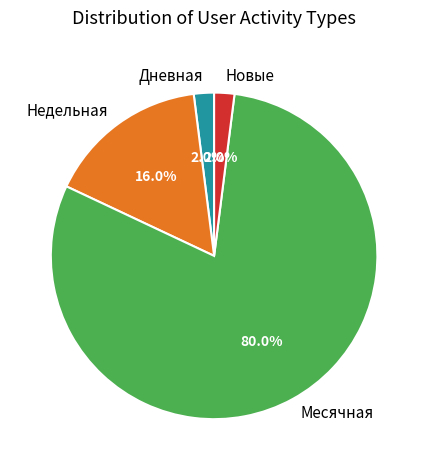

Between Дневная and Недельная, which is larger?

Недельная